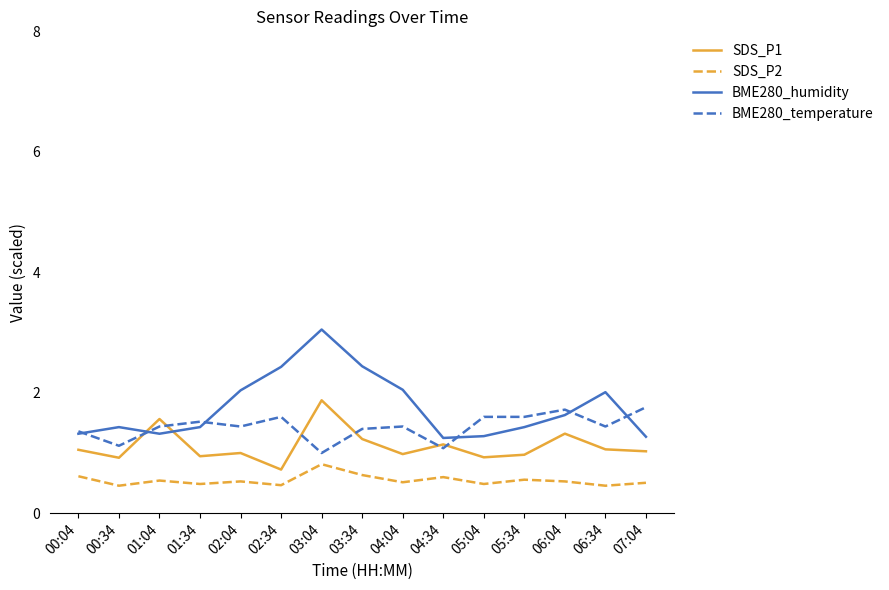

How many lines are shown in the chart?

4